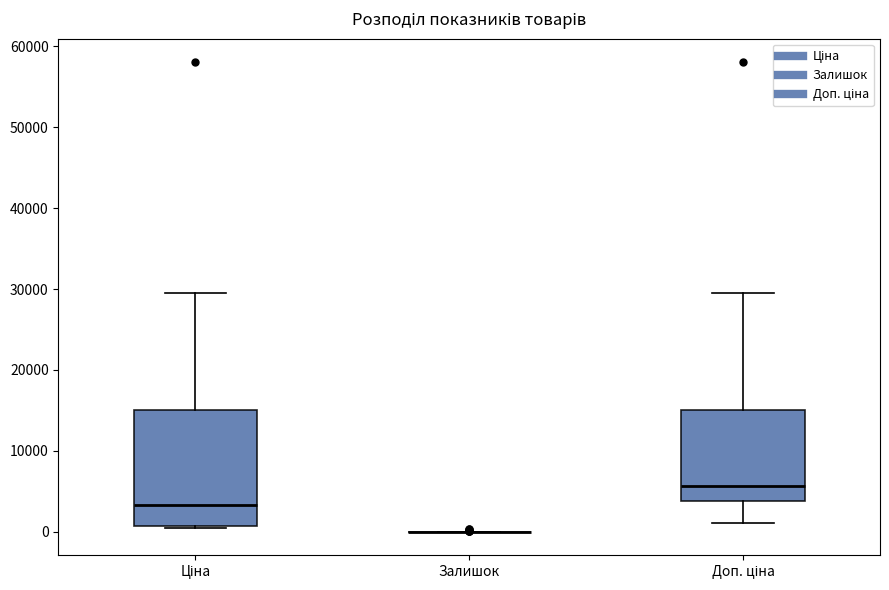

Comparing the boxes themselves (not the whiskers), which one is the tallest?

Ціна